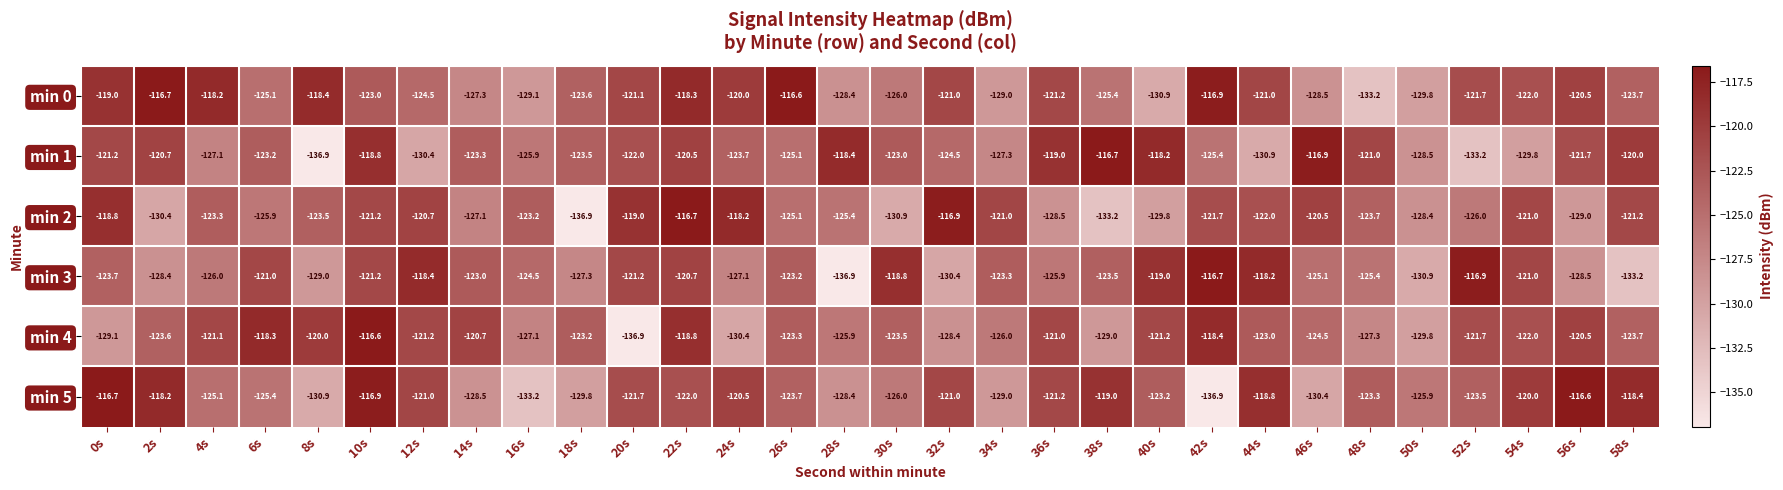

Which series has the largest total across all categories?

min 0